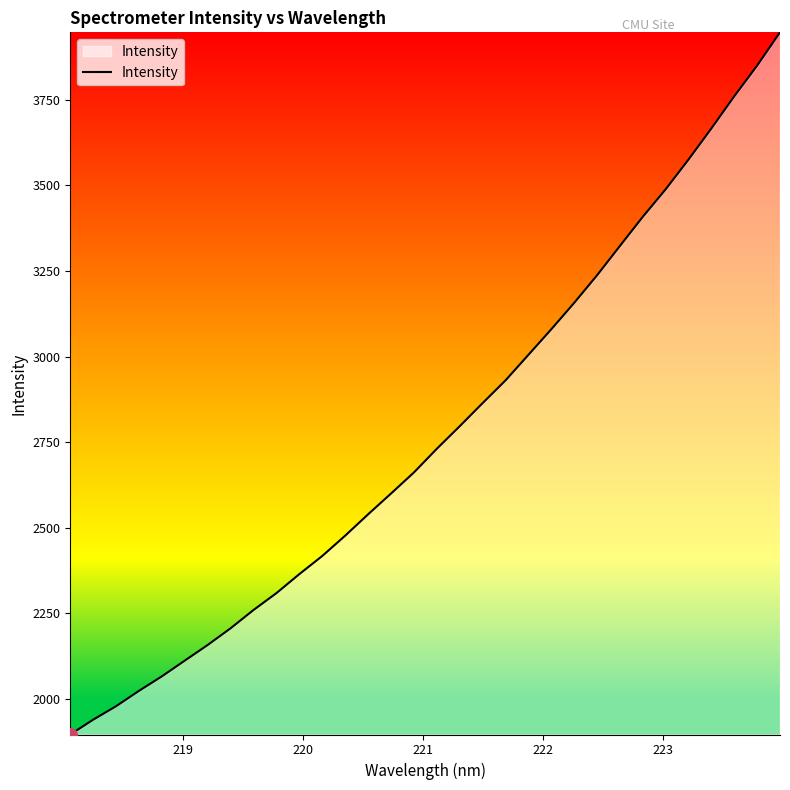

True or false: the data has more than 2 interior local peaks.

False